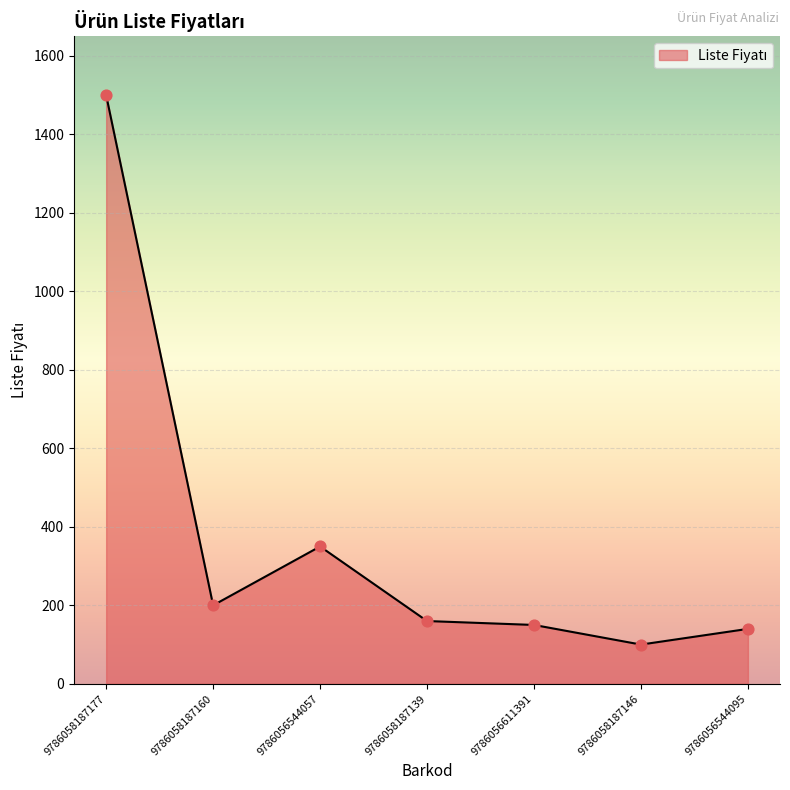

What is the ratio of the value at 9786058187139 to the value at 9786058187146?

1.6